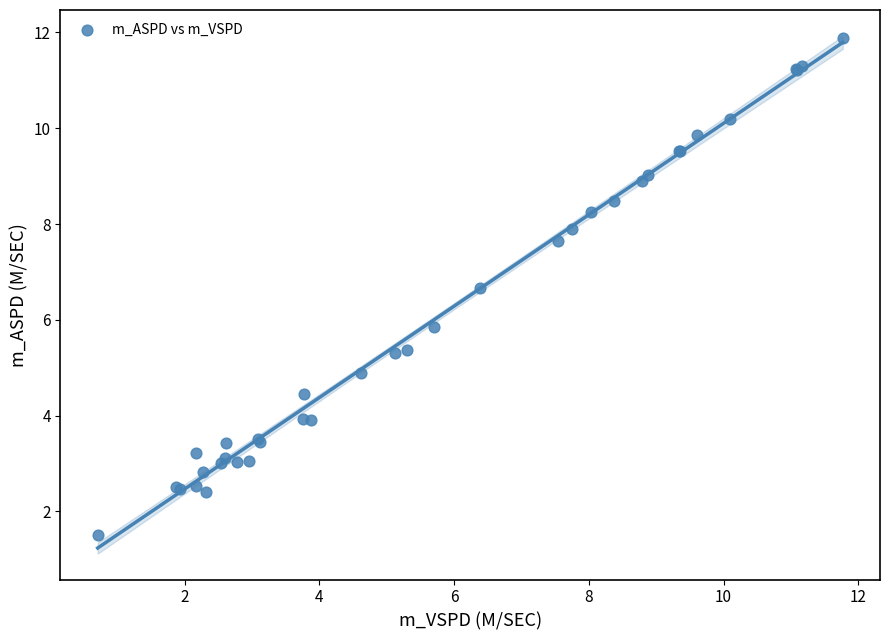

What Y value in the scatter plot is closest to 6?

5.8